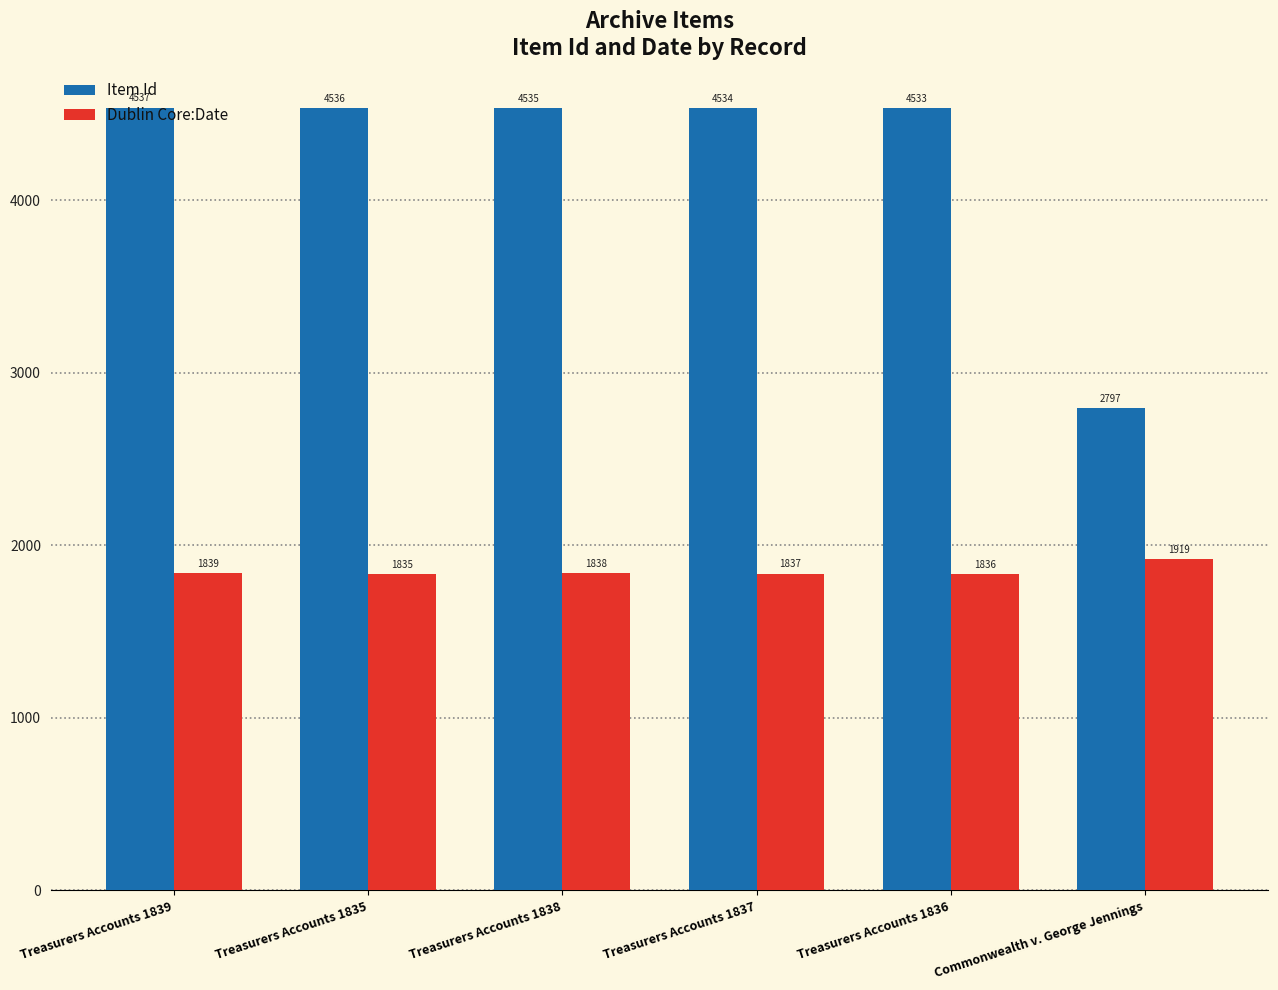

True or false: Item Id has a value of 4534 at Treasurers Accounts 1837.

True